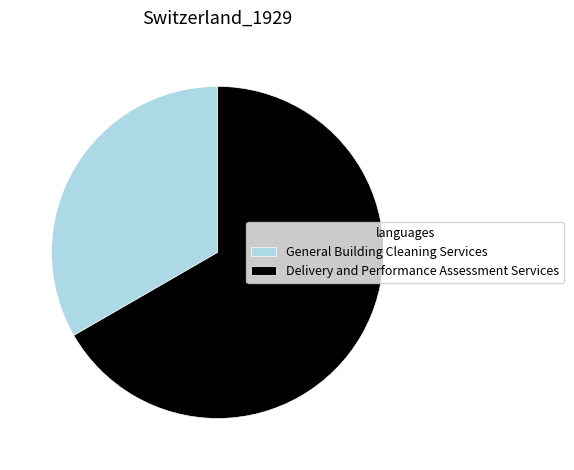

Rank the categories by value from highest to lowest.

Delivery and Performance Assessment Services, General Building Cleaning Services